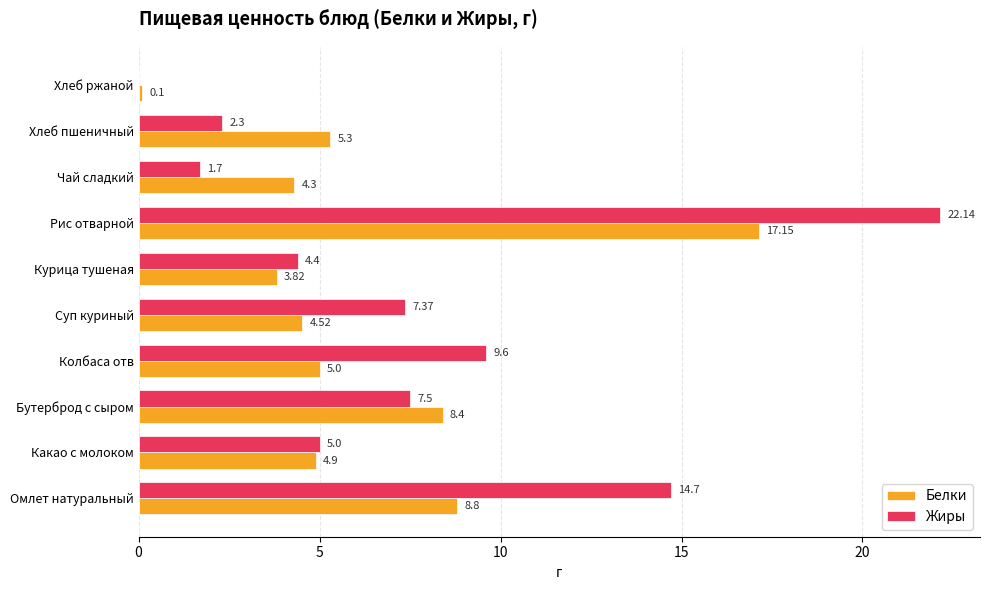

Which series has the largest total across all categories?

Жиры